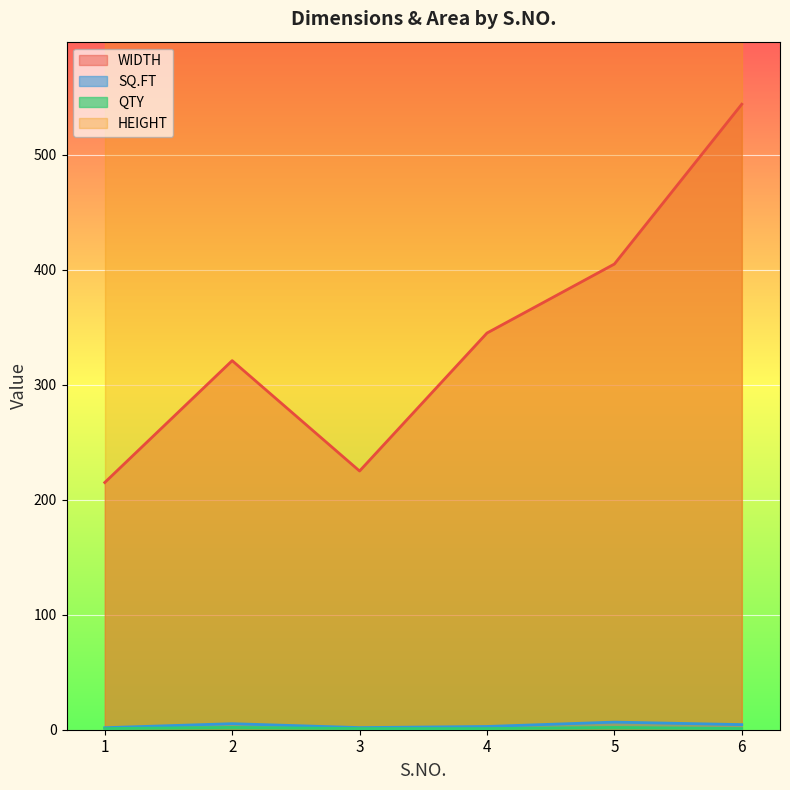

True or false: WIDTH and SQ.FT intersect in this chart.

False